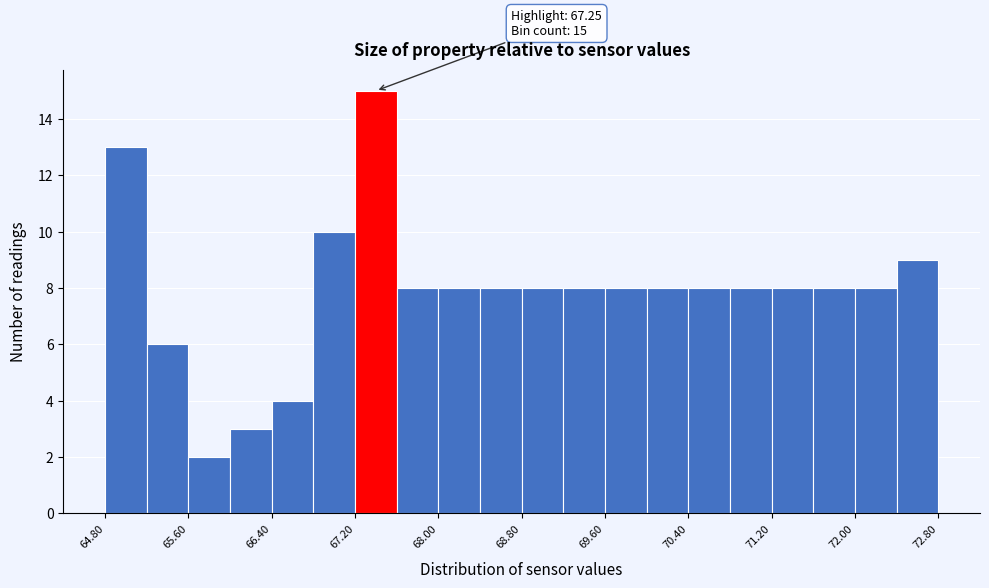

Over which range of the x-axis is the bar tallest?

67.2 to 67.6